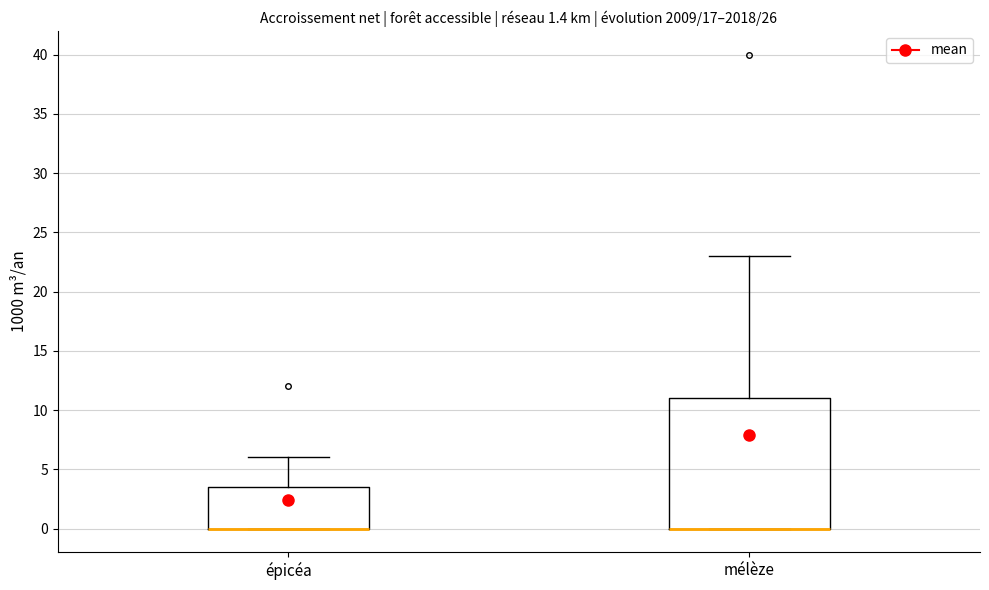

Where does the upper whisker of the box for épicéa end on the y-axis? The values are not printed on the chart, so give them approximately, as read against the axis.

6.0